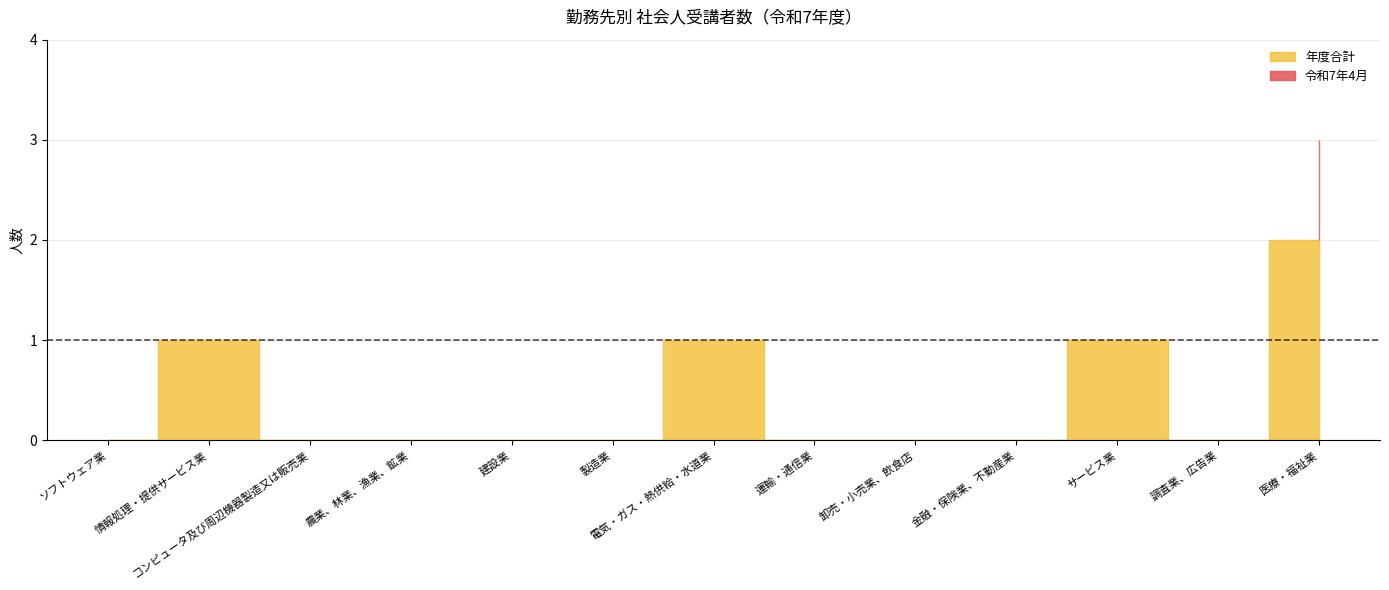

Which has a higher value, 農業、林業、漁業、鉱業 or 電気・ガス・熱供給・水道業?

電気・ガス・熱供給・水道業